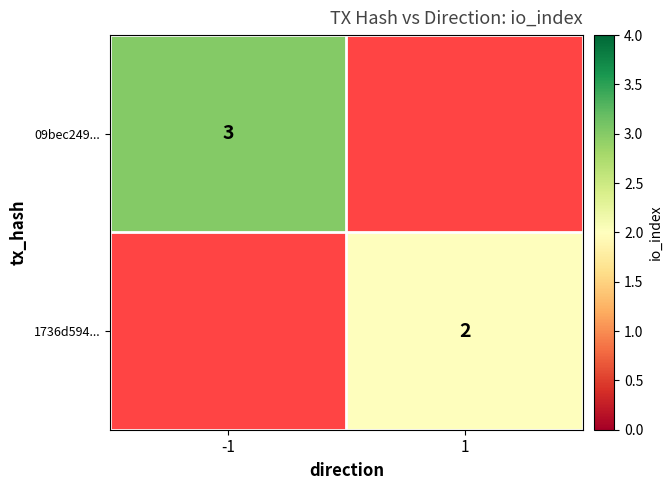

Between 1 and -1, which is larger?

-1